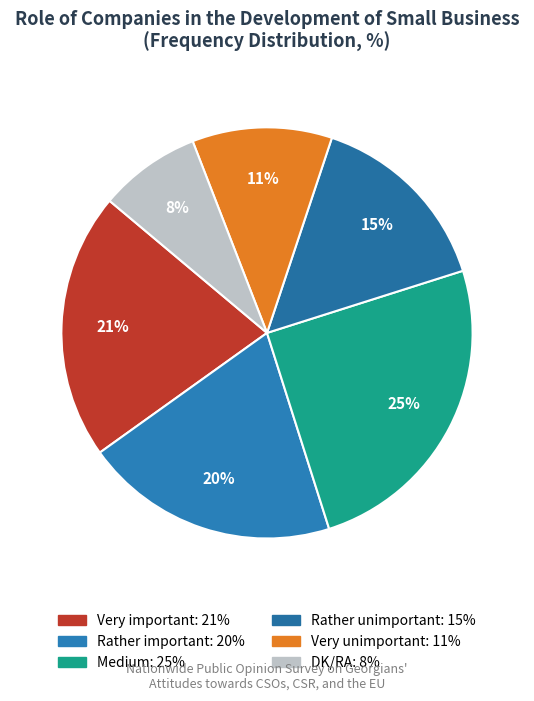

True or false: Rather important accounts for 11% of the total.

False